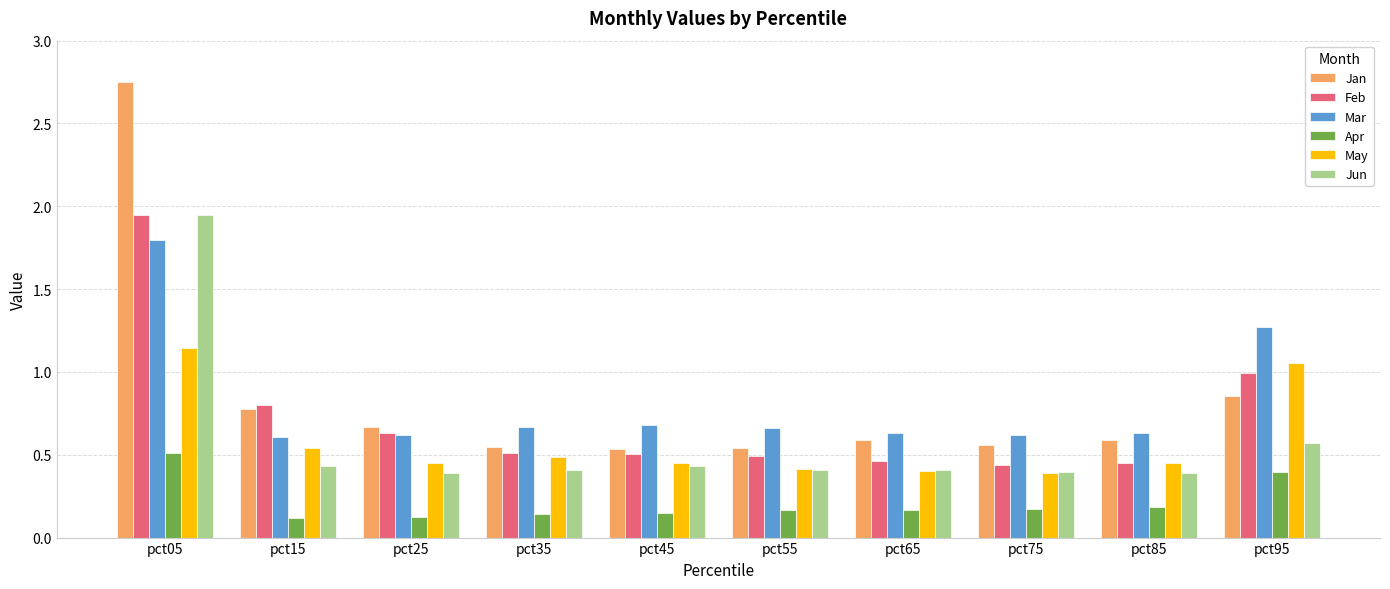

At which category is the sum across all series the highest?

pct05